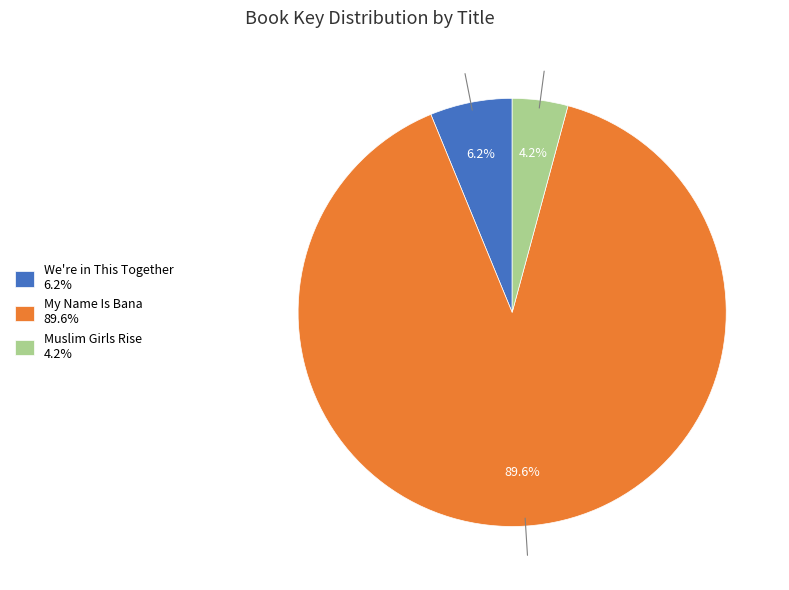

What is the total percentage of My Name Is Bana 89.6% and Muslim Girls Rise 4.2%?

93.8%